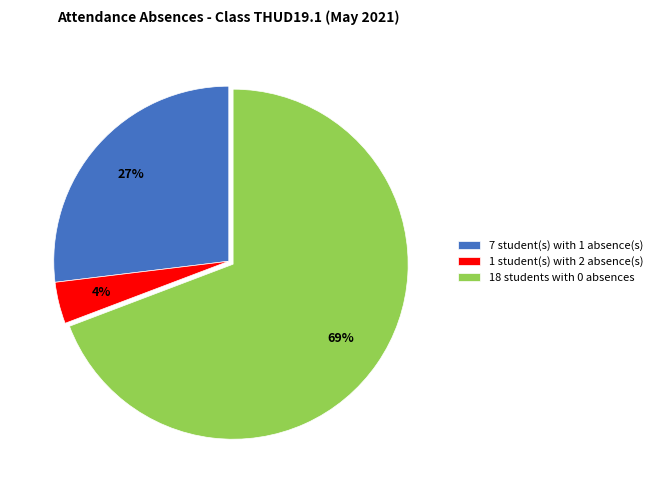

Do 1 student(s) with 2 absence(s) and 7 student(s) with 1 absence(s) together represent more than half of the pie?

No